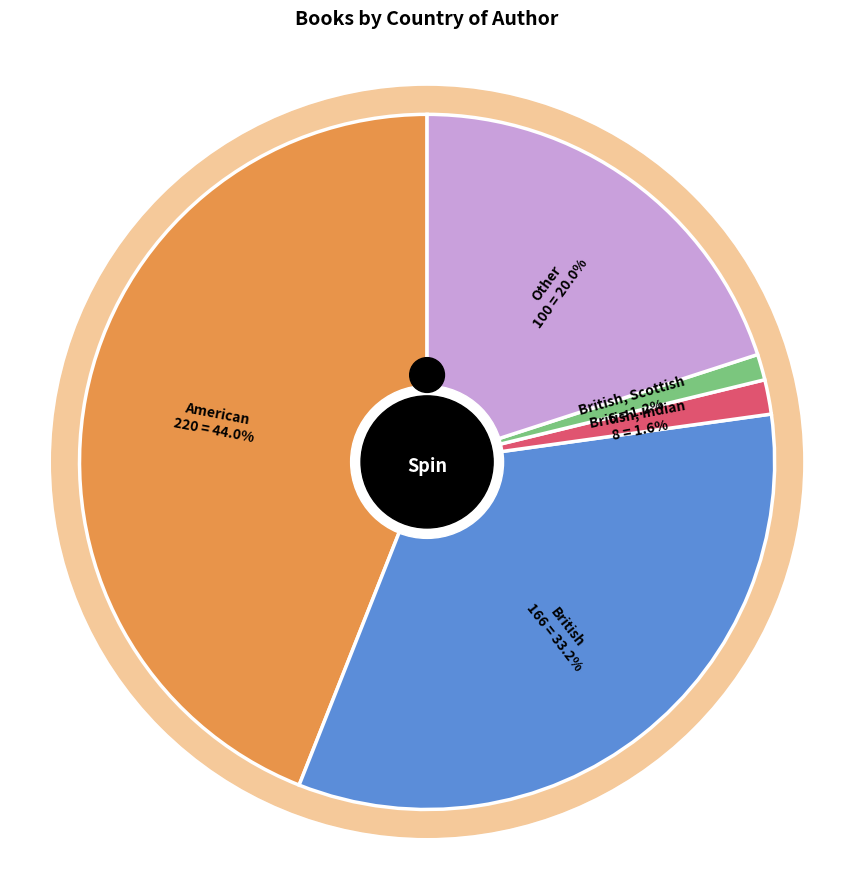

Is American the majority of the pie?

No